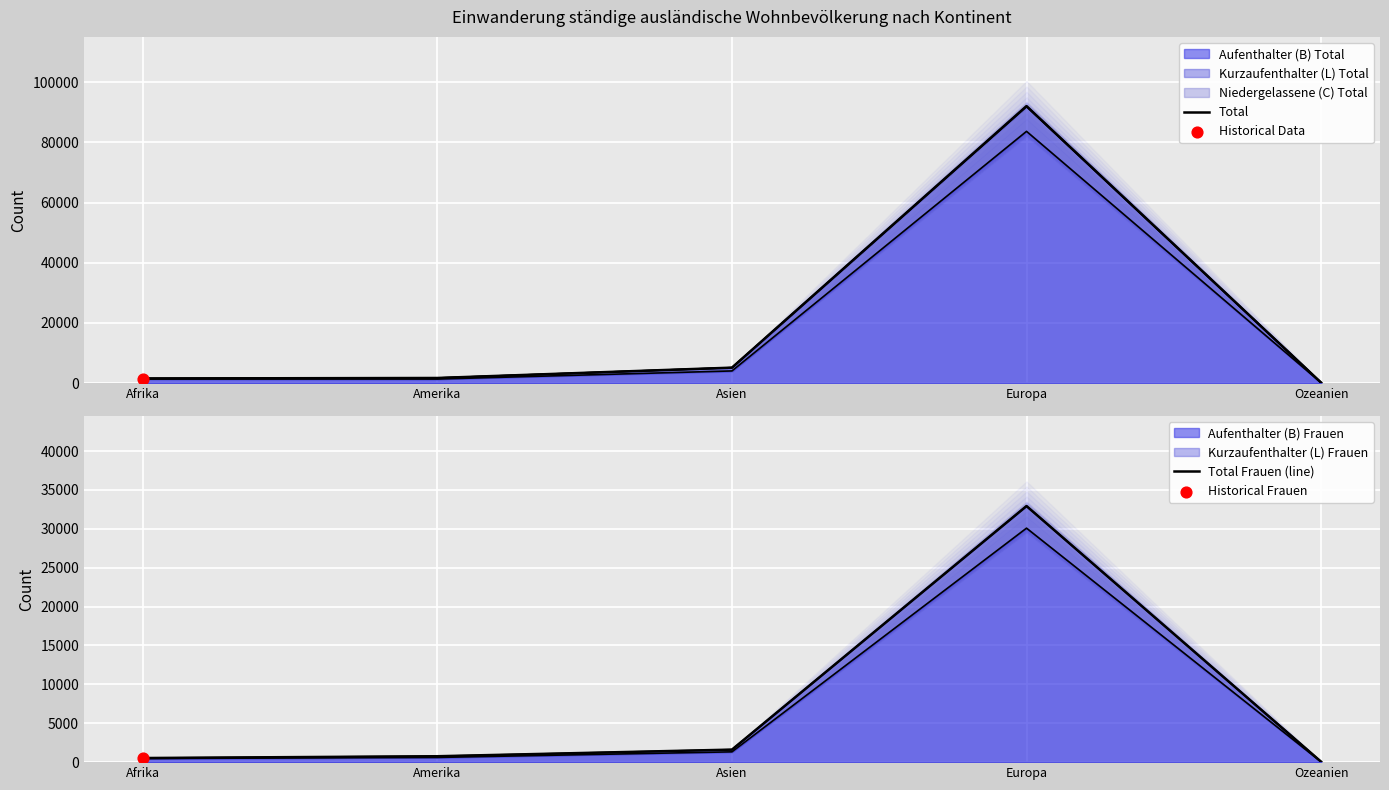

Which series has the largest total across all categories?

Total